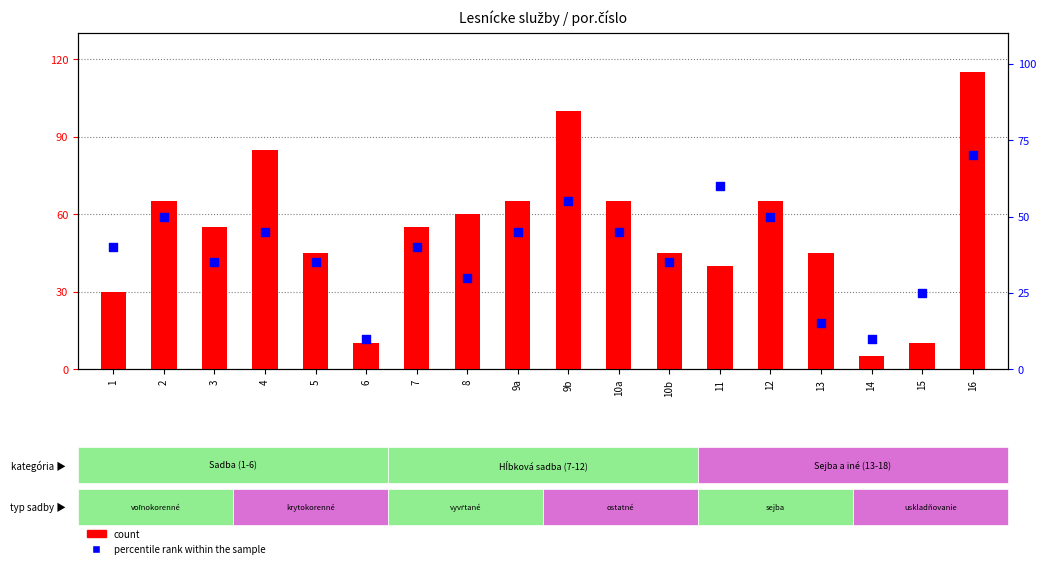

Which series reaches the maximum Y coordinate?

count